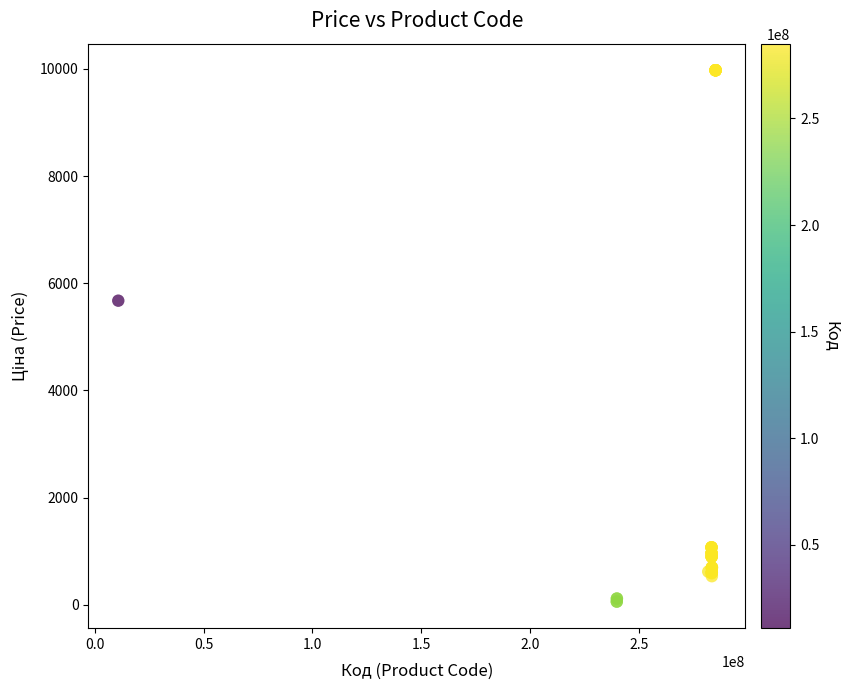

What Y value in the scatter plot is closest to 5016?

5673.8